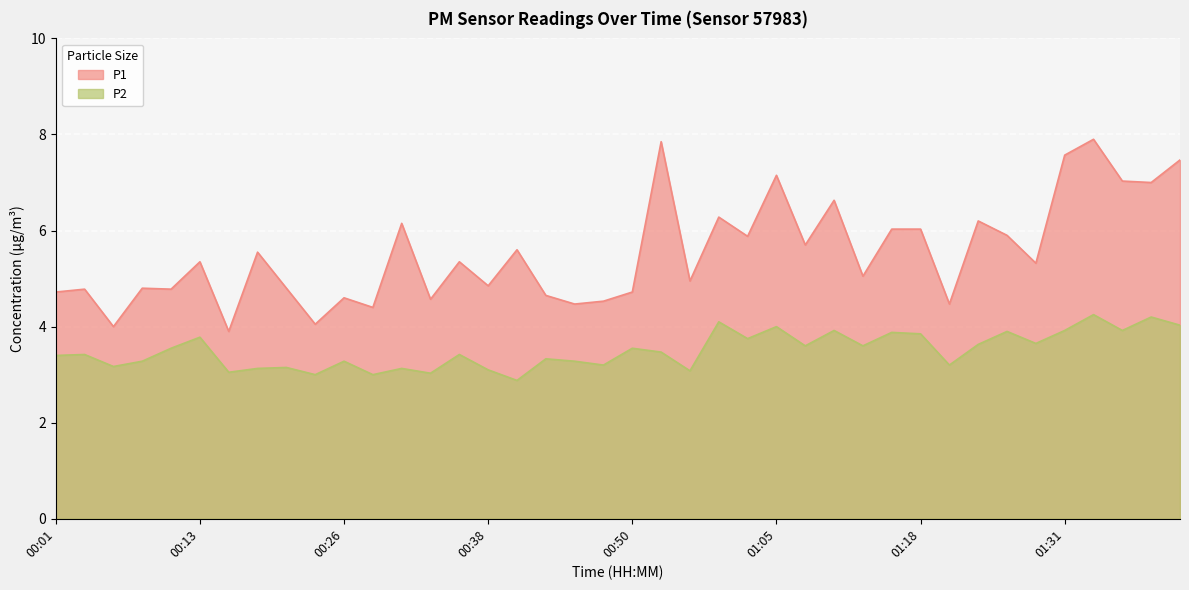

Which series changed the most between 00:11 and 01:38?

P1